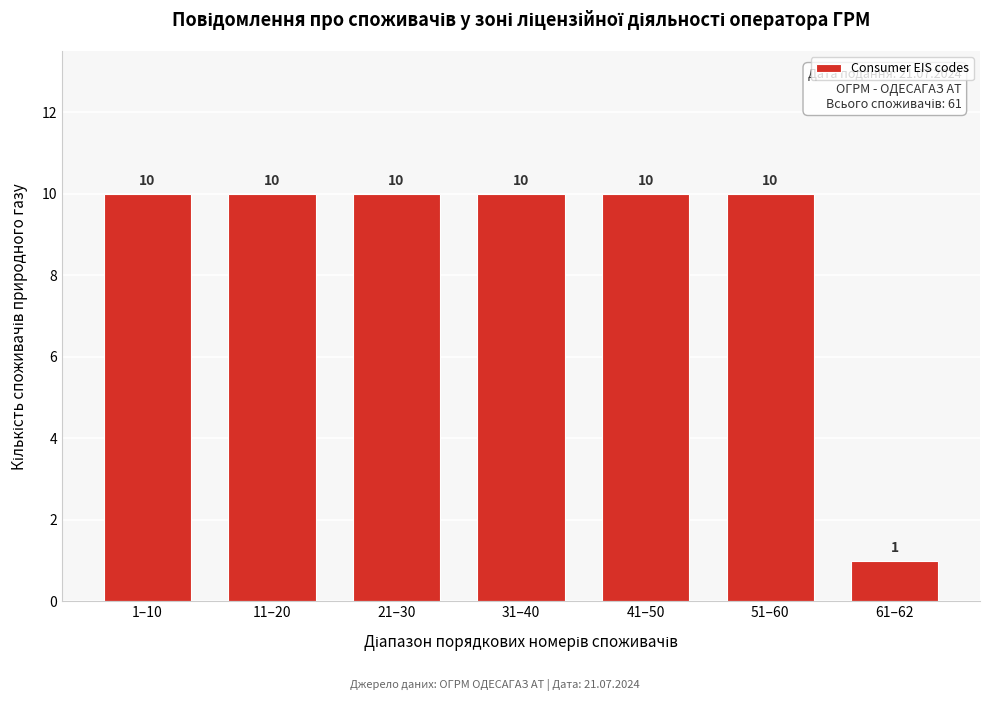

Reading left to right, transcribe all the data shown in this chart.

1–10=10	11–20=10	21–30=10	31–40=10	41–50=10	51–60=10	61–62=1